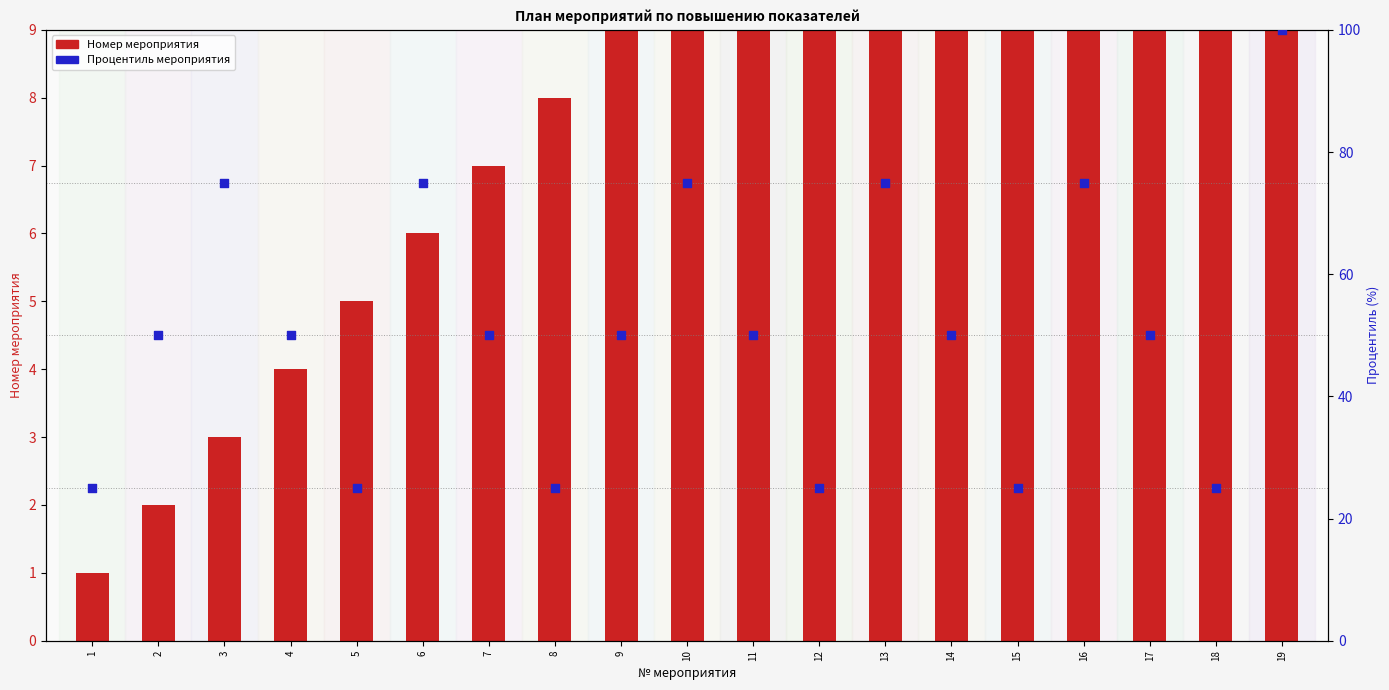

Which series has the largest total across all categories?

Процентиль мероприятия